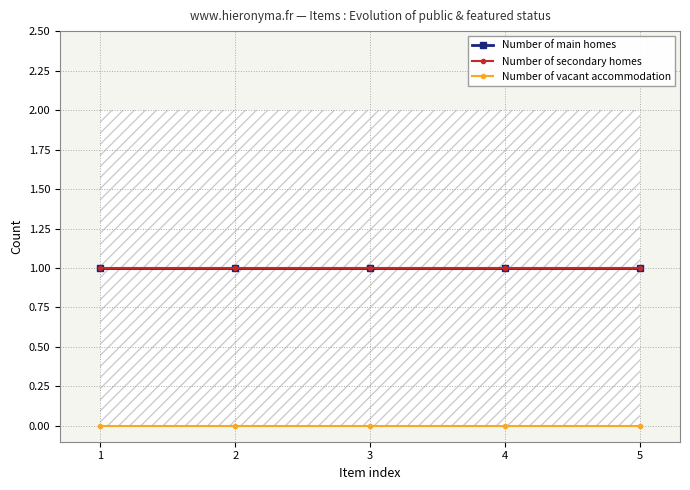

Which series has the widest spread of values?

Number of main homes